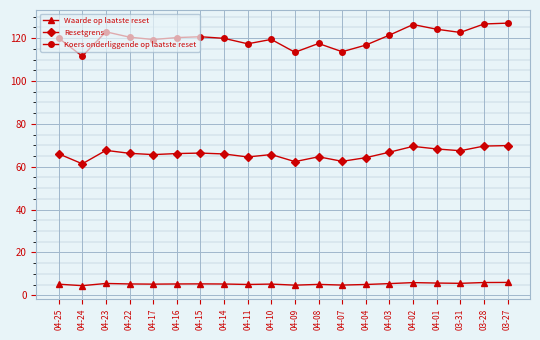

True or false: Resetgrens and Waarde op laatste reset intersect in this chart.

False